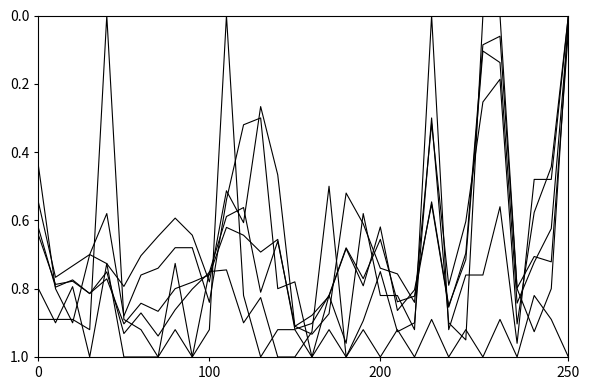

How many lines are shown in the chart?

6